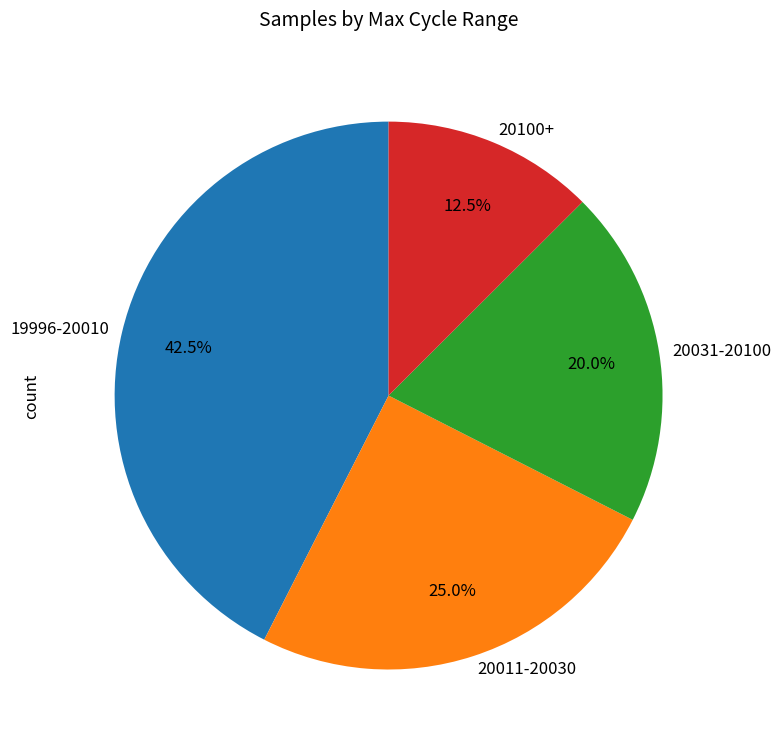

Is there any slice that represents more than half of the pie?

No